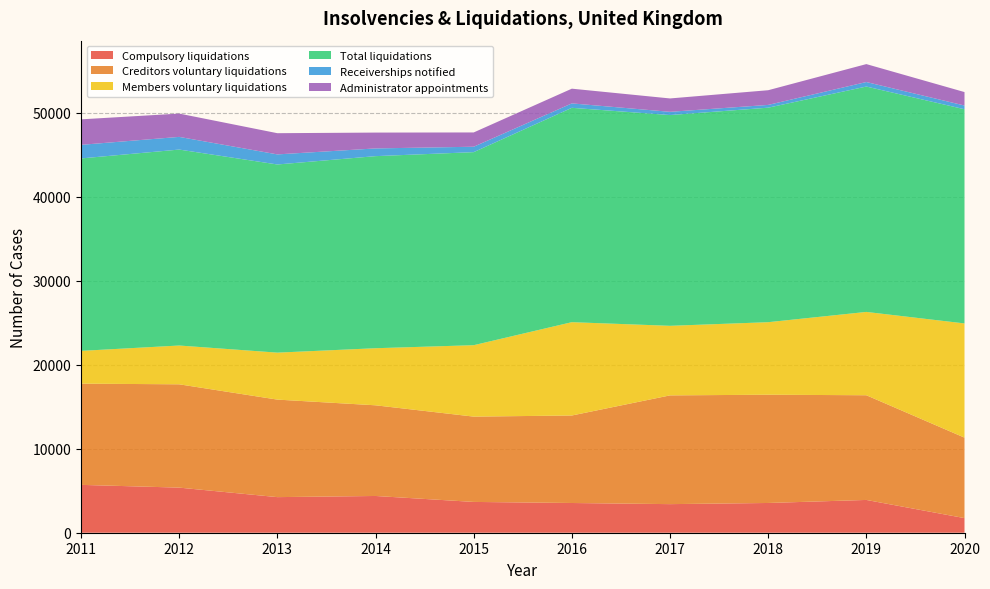

Reading left to right, what are all the values shown in this chart?

Compulsory liquidations: 2011=5695	2012=5367	2013=4236	2014=4373	2015=3665	2016=3537	2017=3402	2018=3540	2019=3901	2020=1739
Creditors voluntary liquidations: 2011=12046	2012=12295	2013=11606	2014=10791	2015=10153	2016=10414	2017=12942	2018=12883	2019=12459	2020=9577
Members voluntary liquidations: 2011=3899	2012=4616	2013=5589	2014=6792	2015=8499	2016=11105	2017=8278	2018=8631	2019=9916	2020=13590
Total liquidations: 2011=22902	2012=23319	2013=22391	2014=22858	2015=22973	2016=25509	2017=25081	2018=25527	2019=26821	2020=25489
Receiverships notified: 2011=1617	2012=1509	2013=1200	2014=919	2015=645	2016=528	2017=386	2018=330	2019=538	2020=443
Administrator appointments: 2011=3034	2012=2773	2013=2523	2014=1885	2015=1699	2016=1750	2017=1592	2018=1748	2019=2133	2020=1601